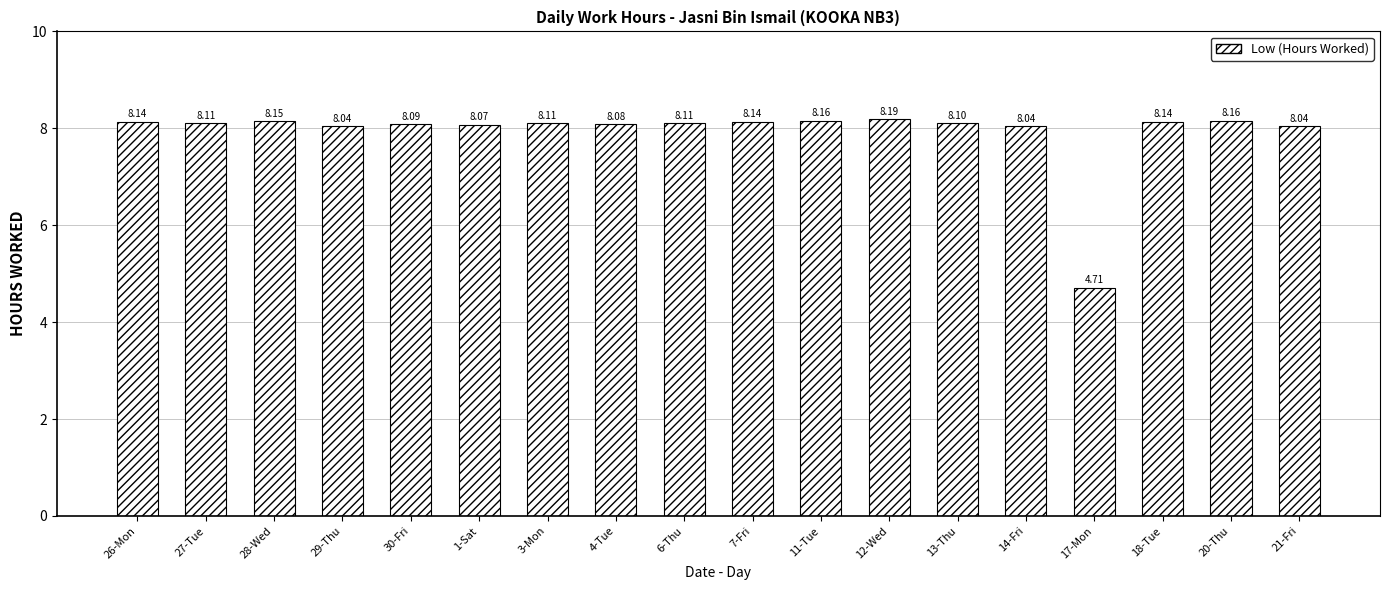

What is the ratio of the value at 13-Thu to the value at 29-Thu?

1.0